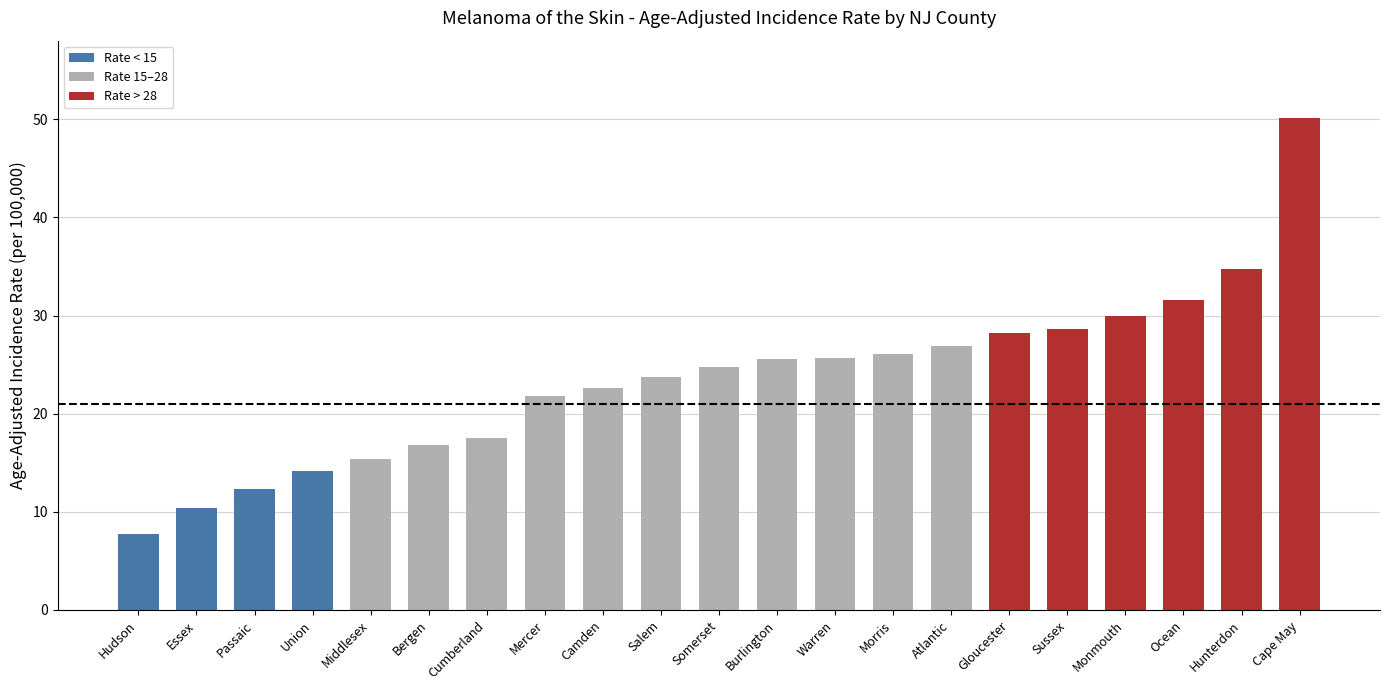

True or false: the data shows 37.5 at Camden.

False